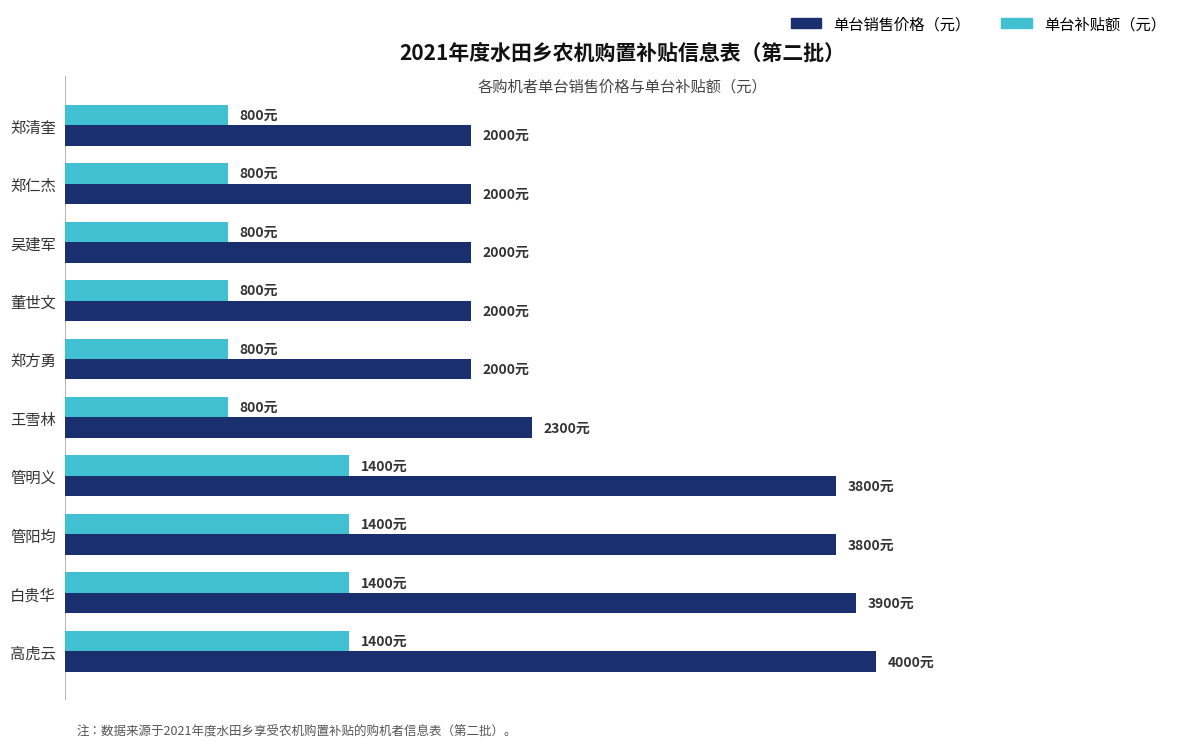

What are all the series names shown in the legend?

单台销售价格（元）, 单台补贴额（元）